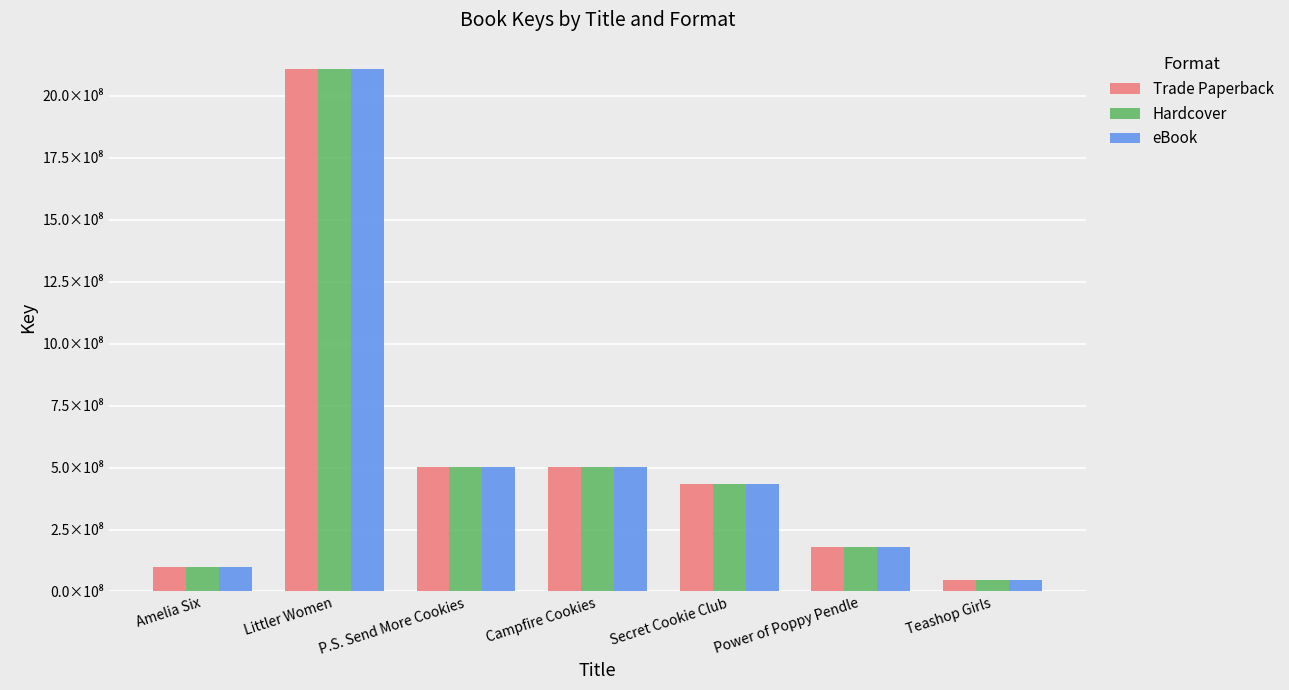

What is the label of the 3rd bar from the right?

Secret Cookie Club